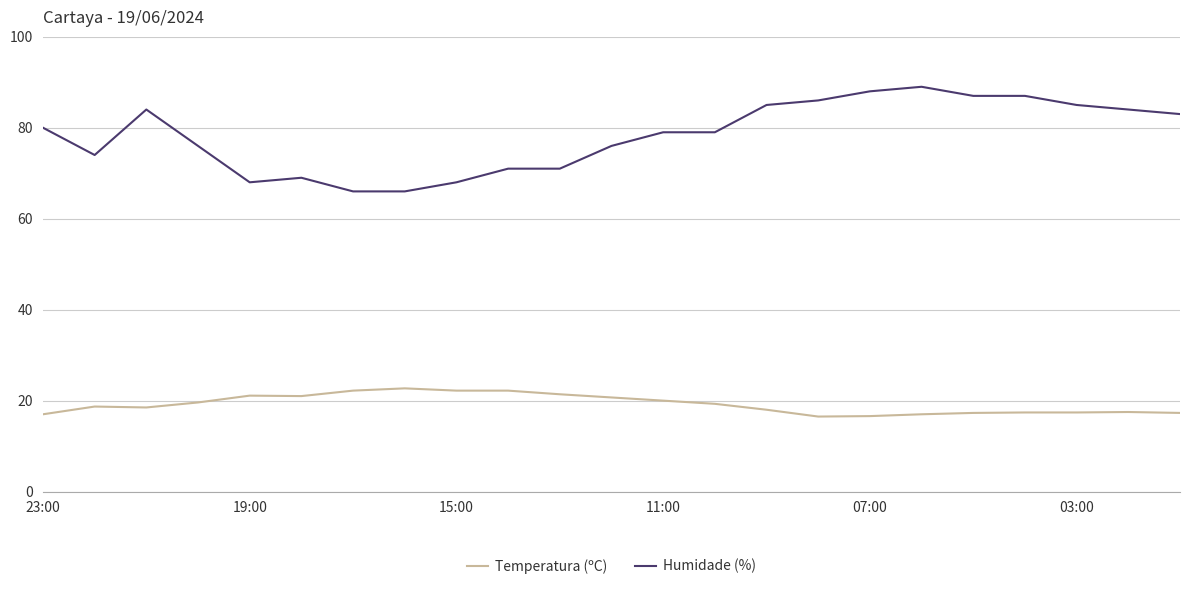

What is the difference between the maximum and minimum values in the Temperatura (ºC) series?

6.2